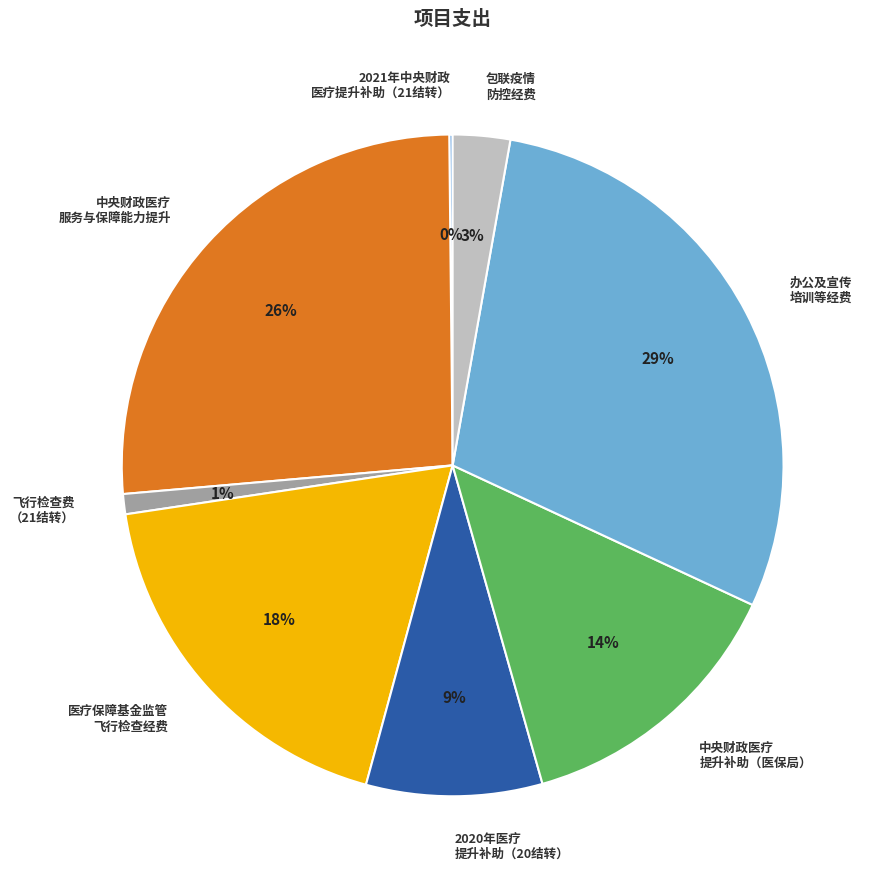

Do 办公及宣传 培训等经费 and 飞行检查费 （21结转） together represent more than half of the pie?

No